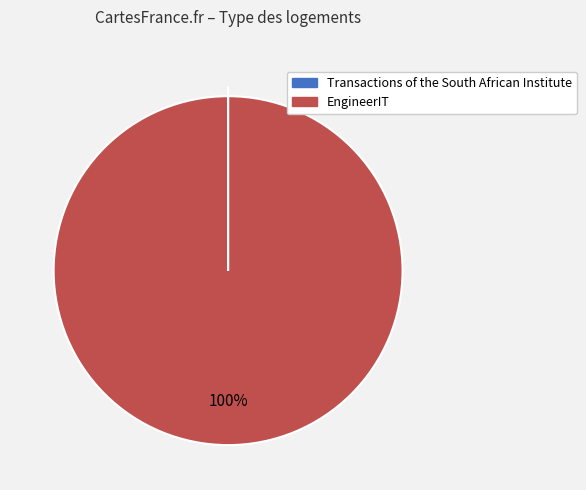

Which slice is the largest?

EngineerIT